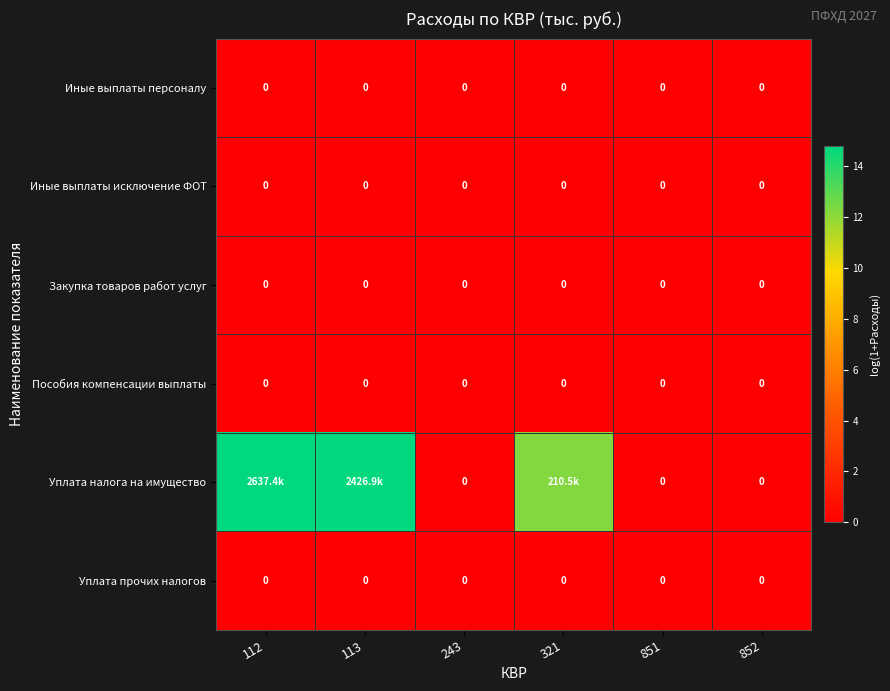

What is the total value across all series at 321?

12.3